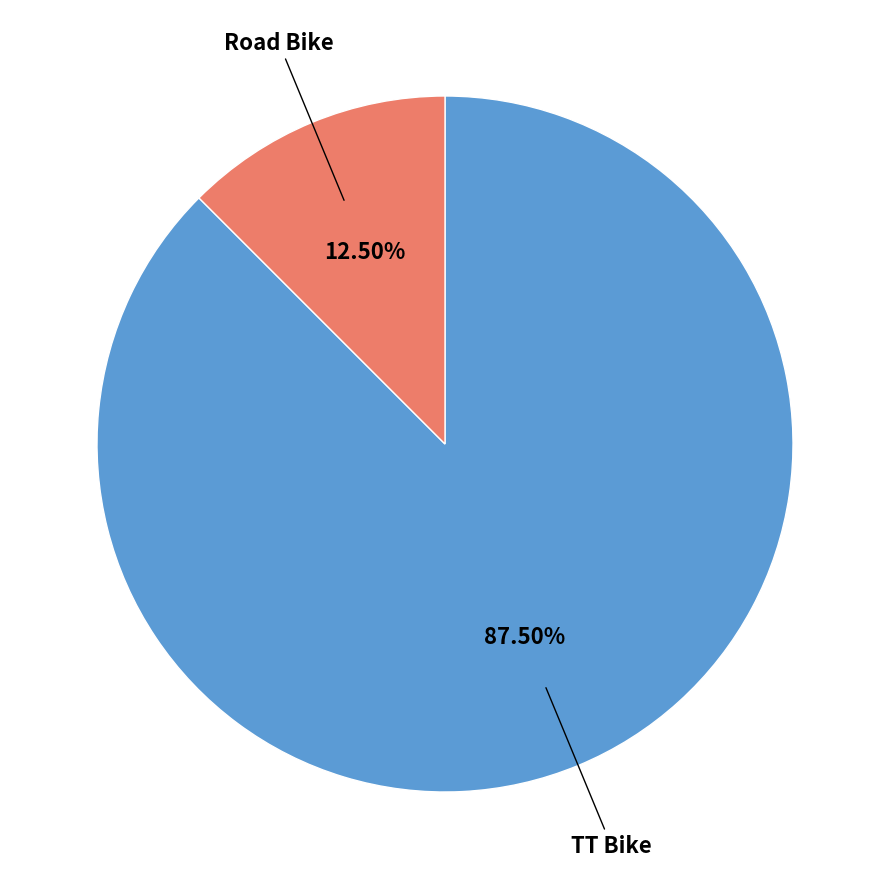

Does any single category account for the majority?

Yes